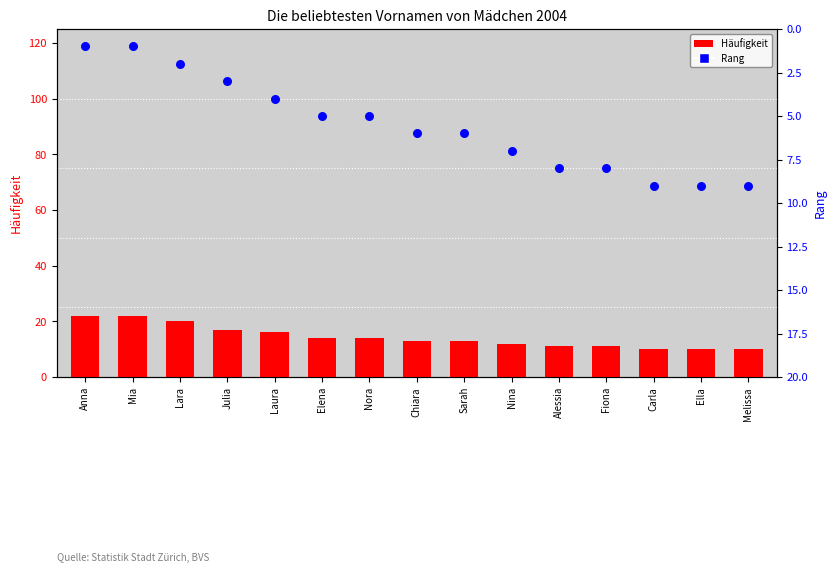

At how many categories does at least one series exceed 4?

15